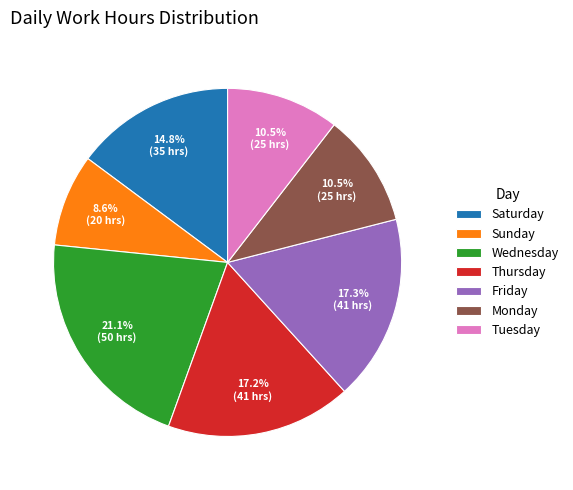

How many slices are in this pie chart?

7